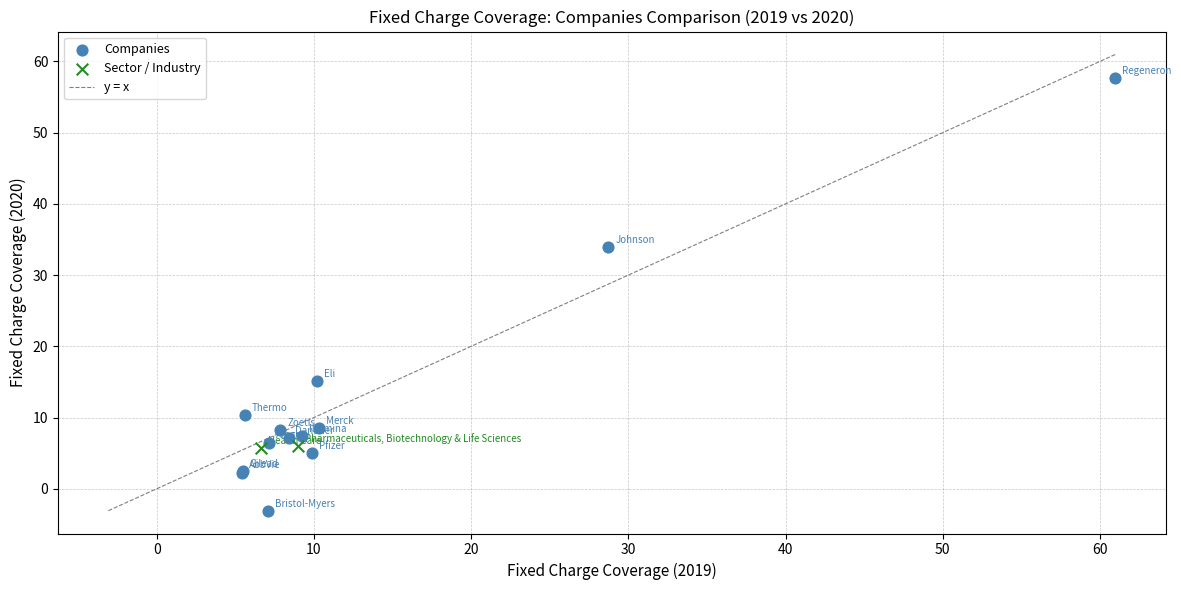

Which series has the widest spread of Y values?

Companies